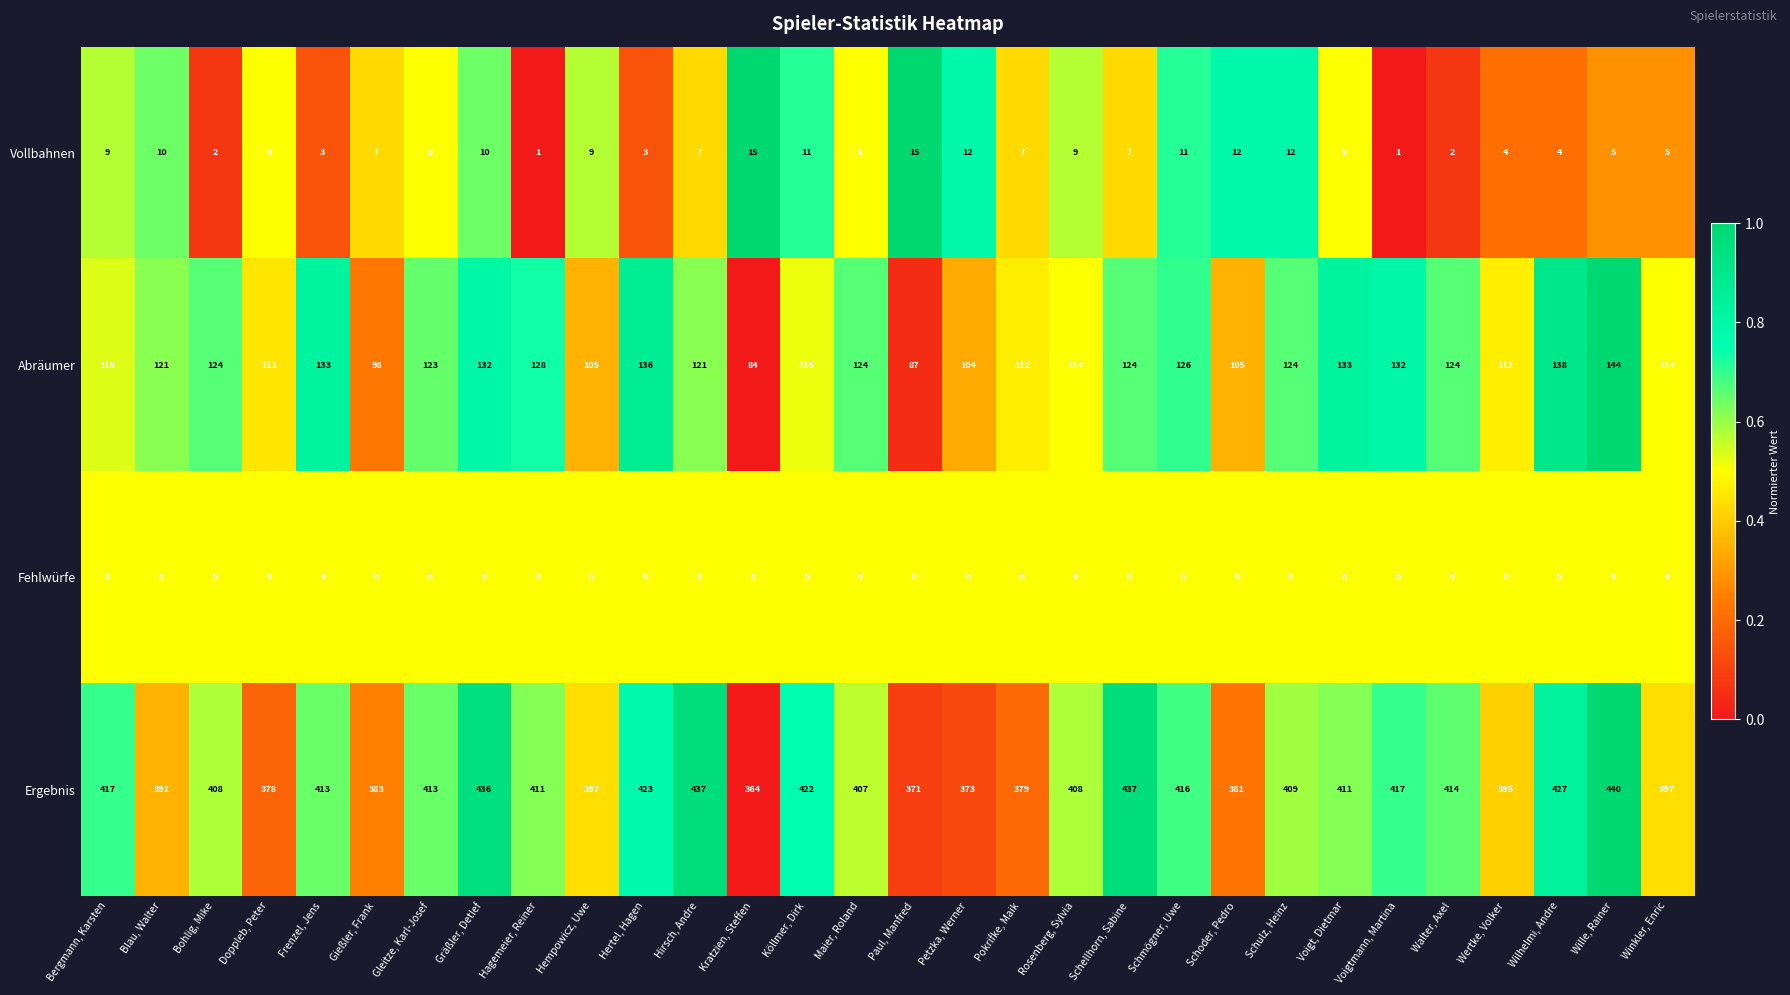

What is the maximum value shown in the chart?

440